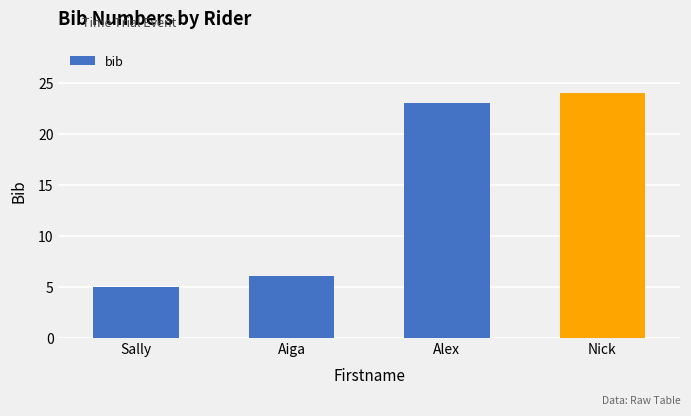

How many bars are there in total?

4